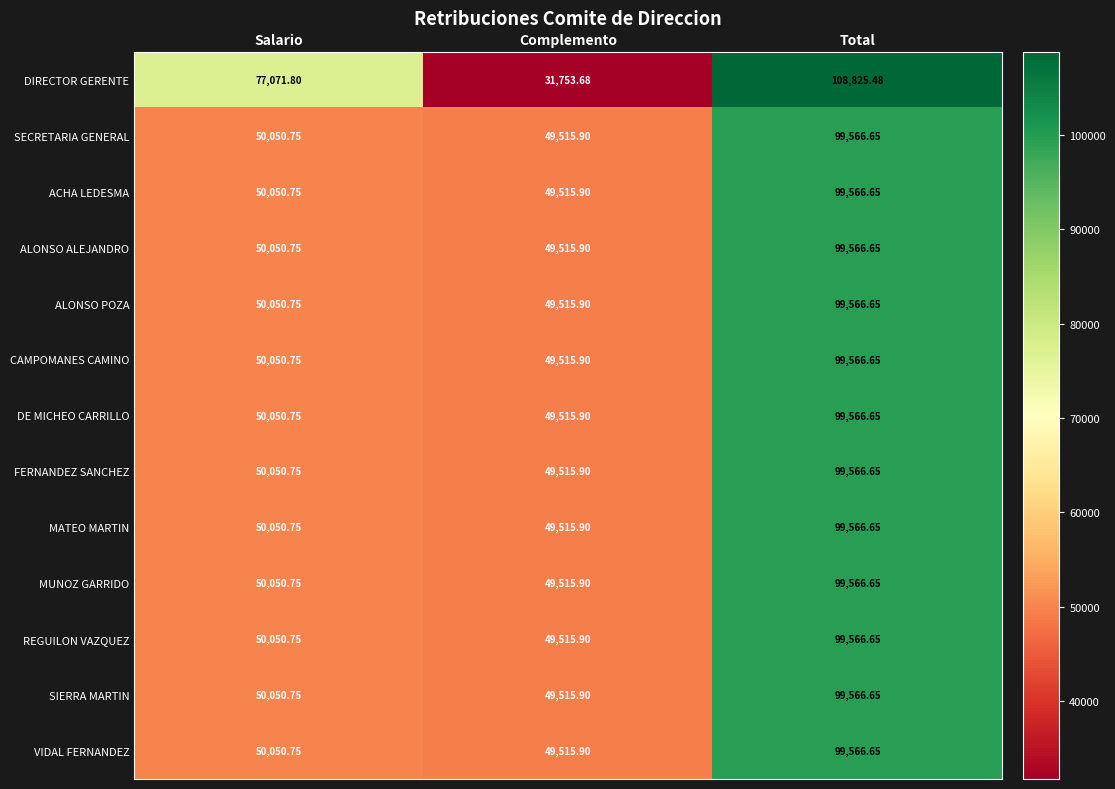

List the labels in order of CAMPOMANES CAMINO value, largest first.

Total, Salario, Complemento